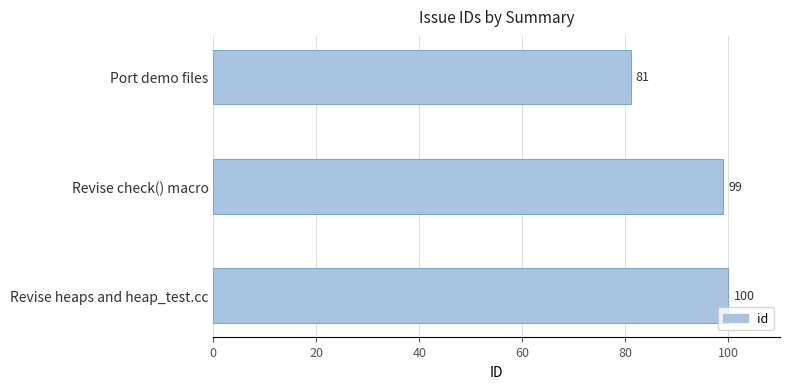

How many data points are less than 99?

1